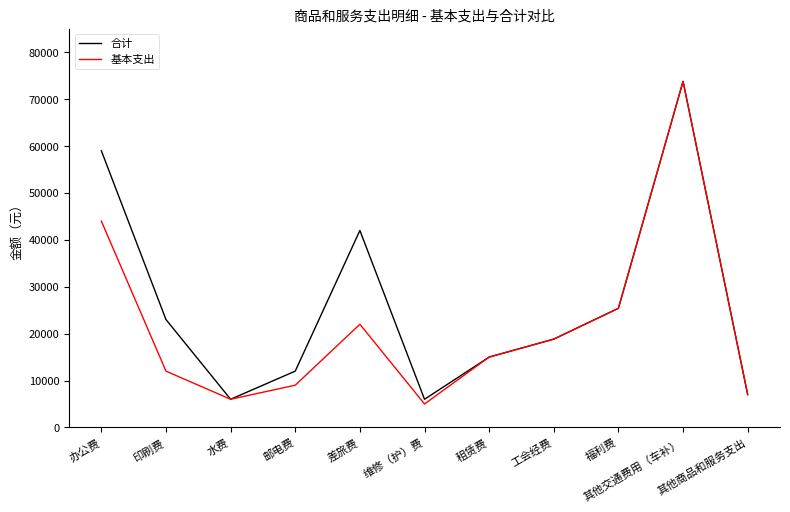

Is it true that 合计 equals 1996.8 at 其他商品和服务支出?

False